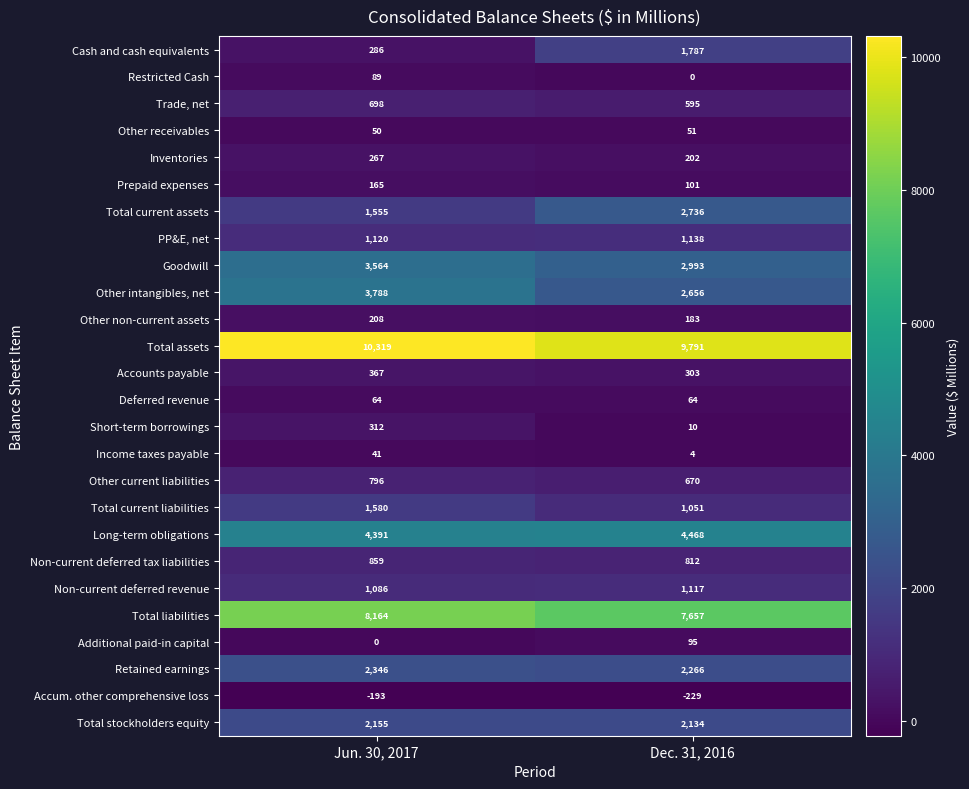

What is the sum of the Non-current deferred tax liabilities values at Dec. 31, 2016 and Jun. 30, 2017?

1671